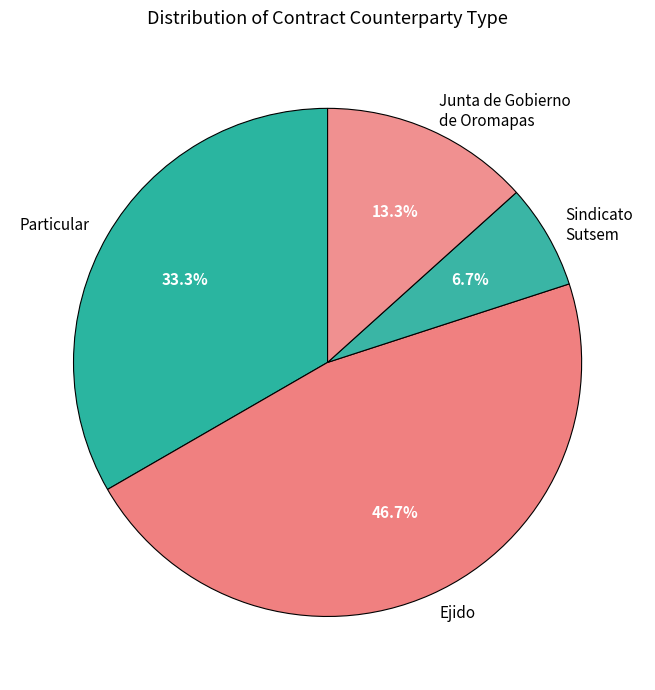

How many slices are in this pie chart?

4